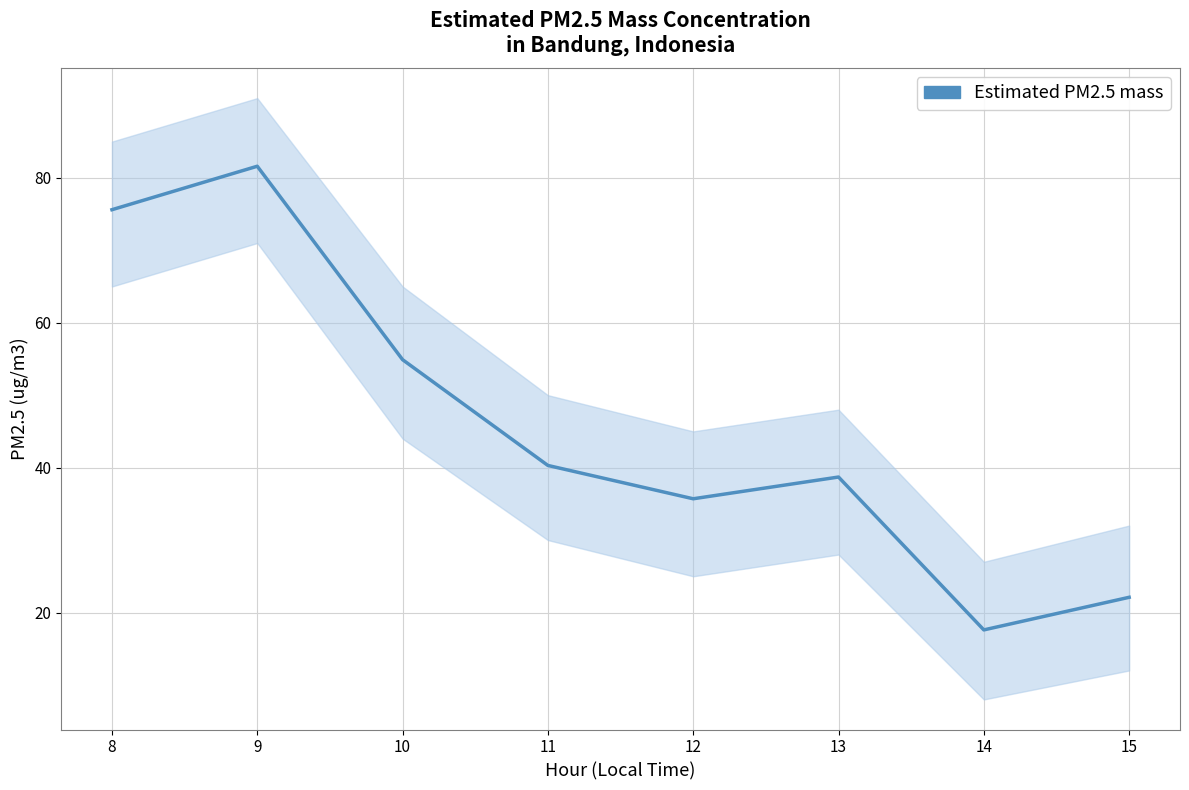

How many points are higher than both their immediate neighbors (excluding endpoints)?

2